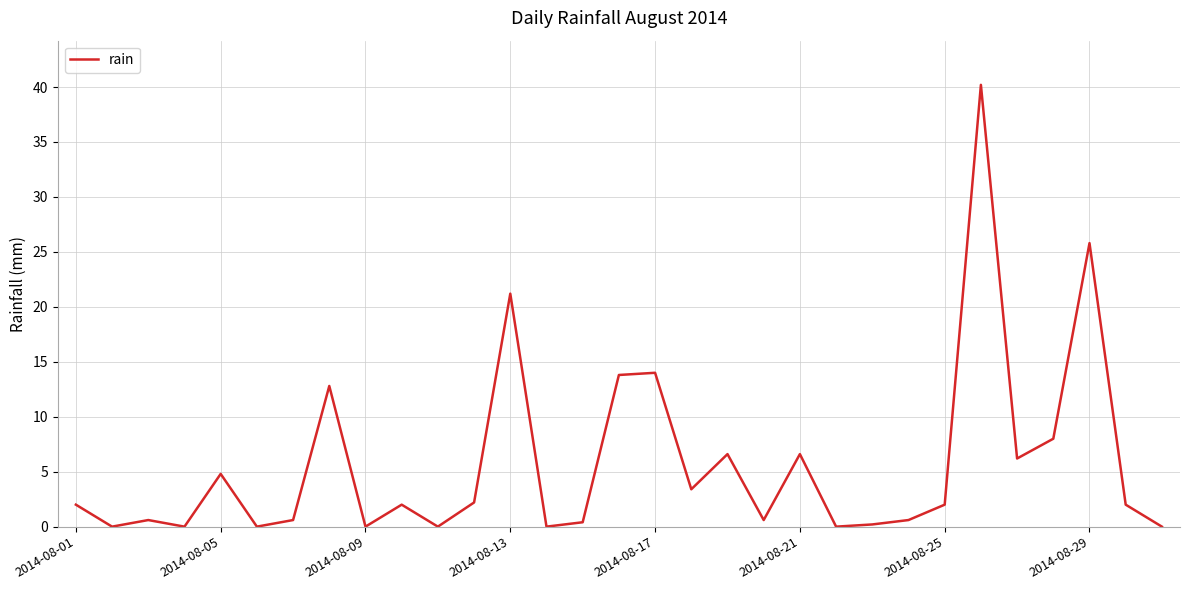

What is the maximum value shown in the chart?

40.2